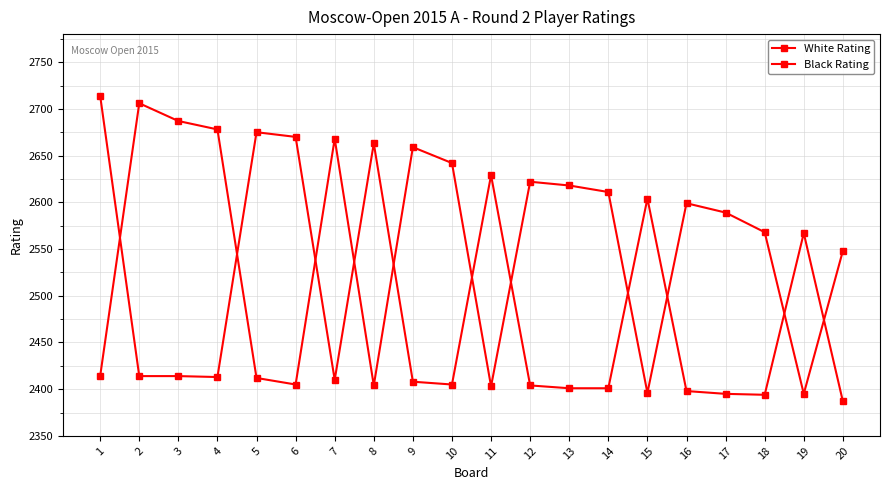

What is the difference between the maximum and second lowest values in the White Rating series?

320